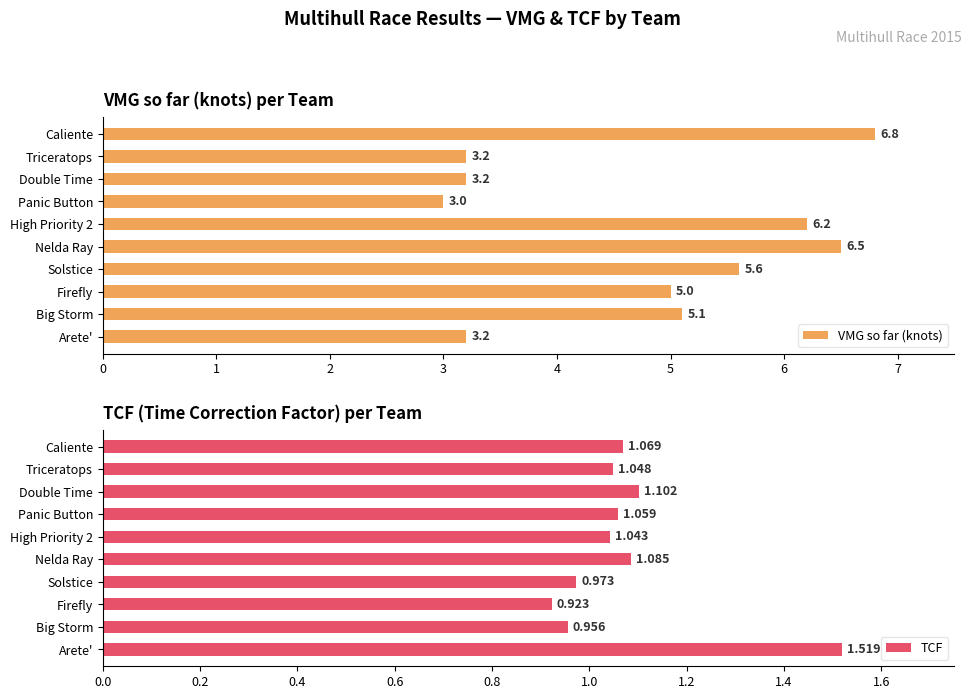

Reading left to right, extract all data points from this chart.

VMG so far (knots): 6.8	3.2	3.2	3.0	6.2	6.5	5.6	5.0	5.1	3.2
TCF: 1.1	1.0	1.1	1.1	1.0	1.1	1.0	0.9	1.0	1.5